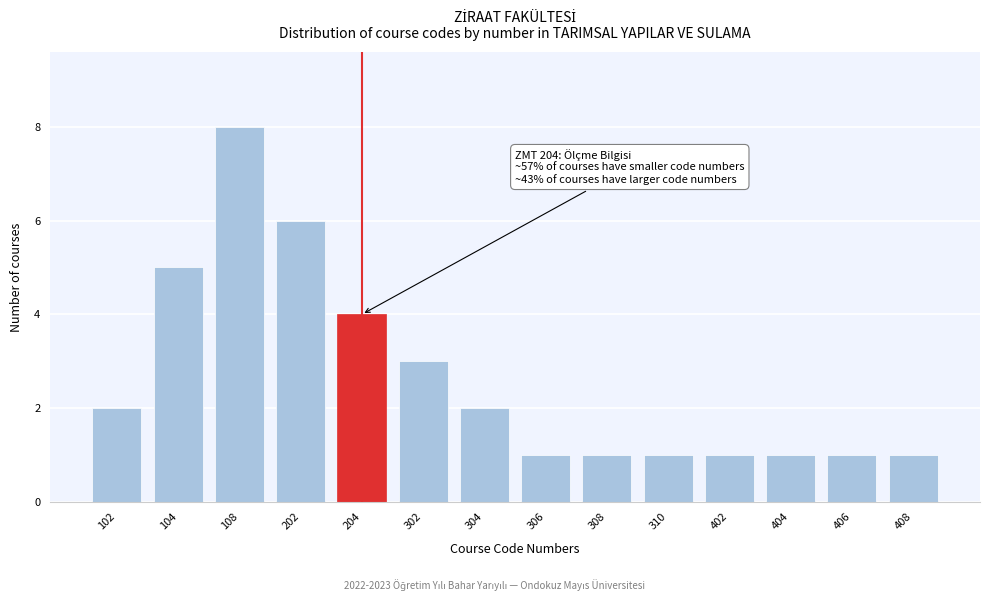

Reading left to right, what are all the values shown in this chart?

102=2	104=5	108=8	202=6	204=4	302=3	304=2	306=1	308=1	310=1	402=1	404=1	406=1	408=1